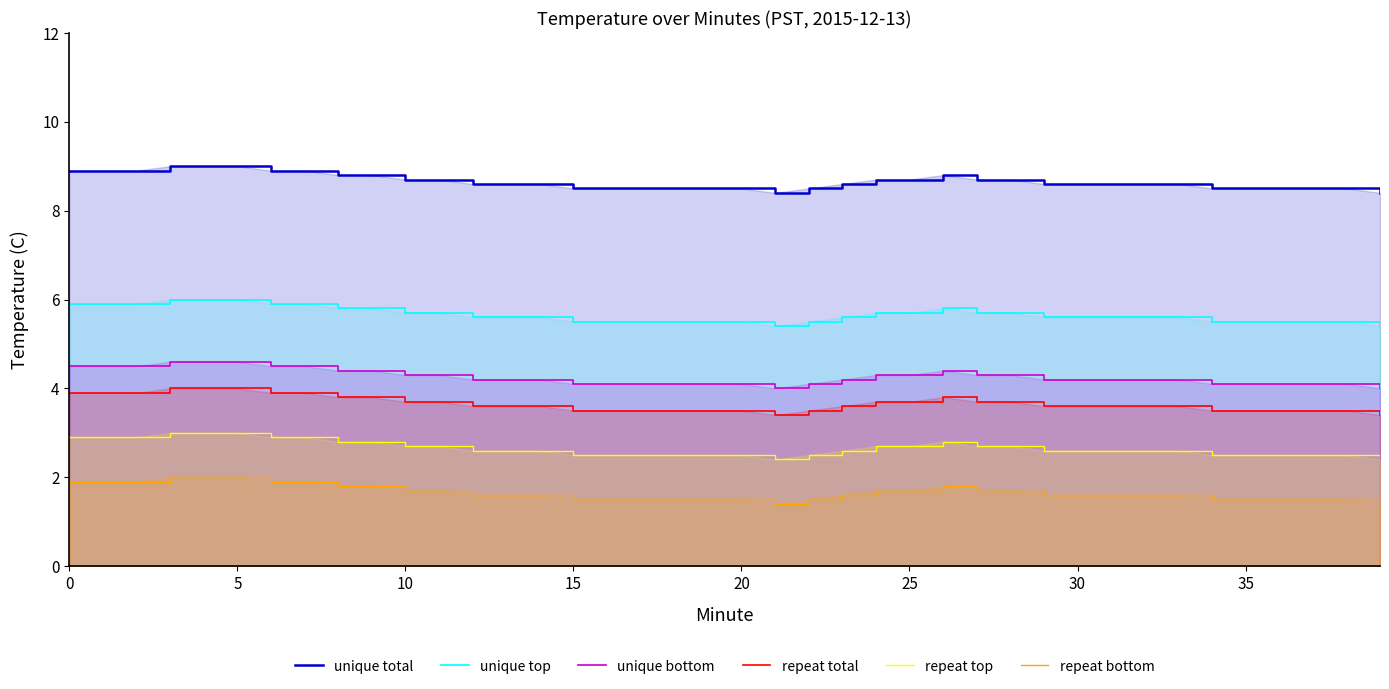

Reading right to left, what are all the values shown in this chart?

unique total: 8.4	8.5	8.5	8.5	8.5	8.5	8.6	8.6	8.6	8.6	8.6	8.7	8.7	8.8	8.7	8.7	8.6	8.5	8.4	8.5	8.5	8.5	8.5	8.5	8.5	8.6	8.6	8.6	8.7	8.7	8.8	8.8	8.9	8.9	9.0	9.0	9.0	8.9	8.9	8.9
unique top: 5.4	5.5	5.5	5.5	5.5	5.5	5.6	5.6	5.6	5.6	5.6	5.7	5.7	5.8	5.7	5.7	5.6	5.5	5.4	5.5	5.5	5.5	5.5	5.5	5.5	5.6	5.6	5.6	5.7	5.7	5.8	5.8	5.9	5.9	6.0	6.0	6.0	5.9	5.9	5.9
unique bottom: 4.0	4.1	4.1	4.1	4.1	4.1	4.2	4.2	4.2	4.2	4.2	4.3	4.3	4.4	4.3	4.3	4.2	4.1	4.0	4.1	4.1	4.1	4.1	4.1	4.1	4.2	4.2	4.2	4.3	4.3	4.4	4.4	4.5	4.5	4.6	4.6	4.6	4.5	4.5	4.5
repeat total: 3.4	3.5	3.5	3.5	3.5	3.5	3.6	3.6	3.6	3.6	3.6	3.7	3.7	3.8	3.7	3.7	3.6	3.5	3.4	3.5	3.5	3.5	3.5	3.5	3.5	3.6	3.6	3.6	3.7	3.7	3.8	3.8	3.9	3.9	4.0	4.0	4.0	3.9	3.9	3.9
repeat top: 2.4	2.5	2.5	2.5	2.5	2.5	2.6	2.6	2.6	2.6	2.6	2.7	2.7	2.8	2.7	2.7	2.6	2.5	2.4	2.5	2.5	2.5	2.5	2.5	2.5	2.6	2.6	2.6	2.7	2.7	2.8	2.8	2.9	2.9	3.0	3.0	3.0	2.9	2.9	2.9
repeat bottom: 1.4	1.5	1.5	1.5	1.5	1.5	1.6	1.6	1.6	1.6	1.6	1.7	1.7	1.8	1.7	1.7	1.6	1.5	1.4	1.5	1.5	1.5	1.5	1.5	1.5	1.6	1.6	1.6	1.7	1.7	1.8	1.8	1.9	1.9	2.0	2.0	2.0	1.9	1.9	1.9